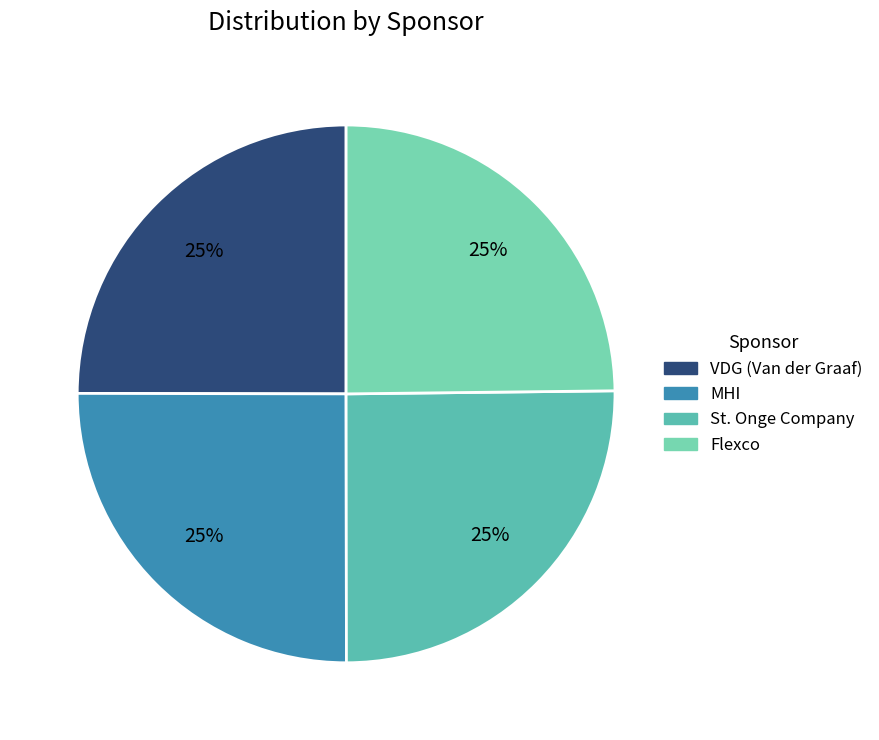

How many segments does this pie chart have?

4